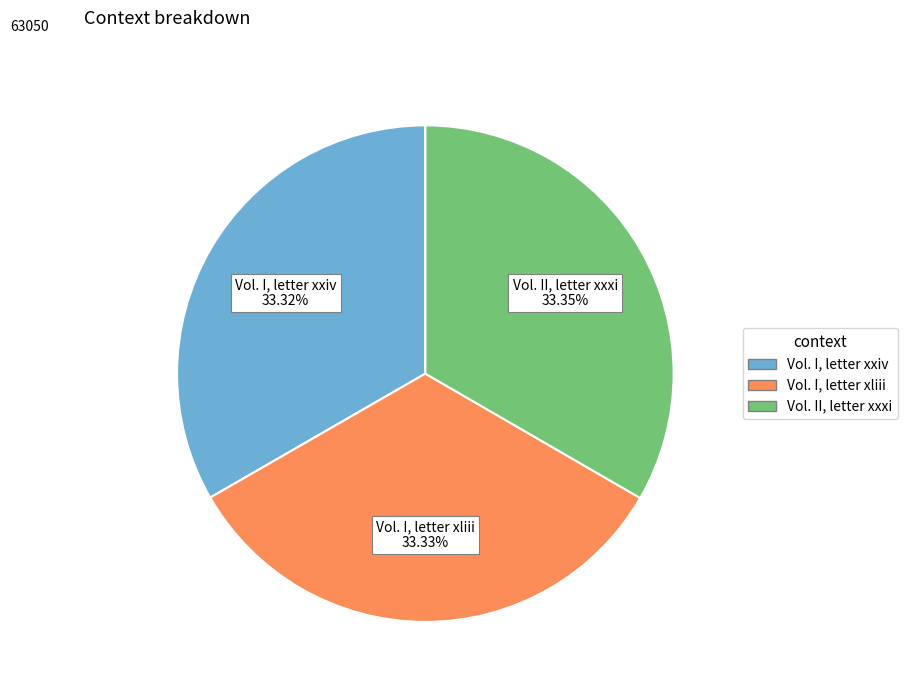

Is the sum of Vol. II, letter xxxi and Vol. I, letter xxiv greater than half?

Yes